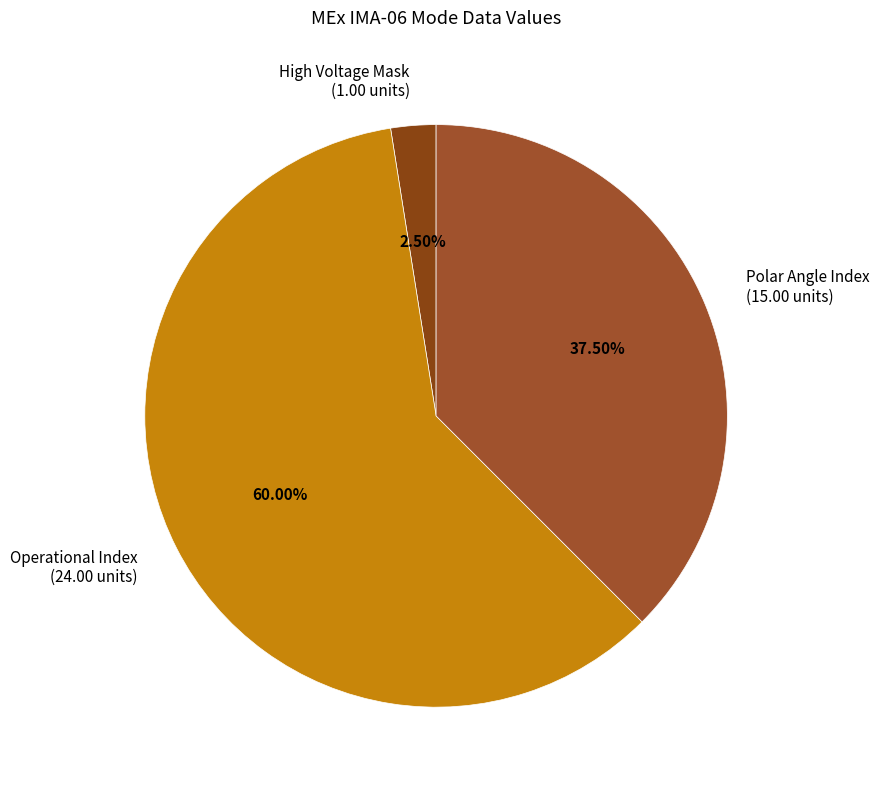

Is there any slice that represents more than half of the pie?

Yes